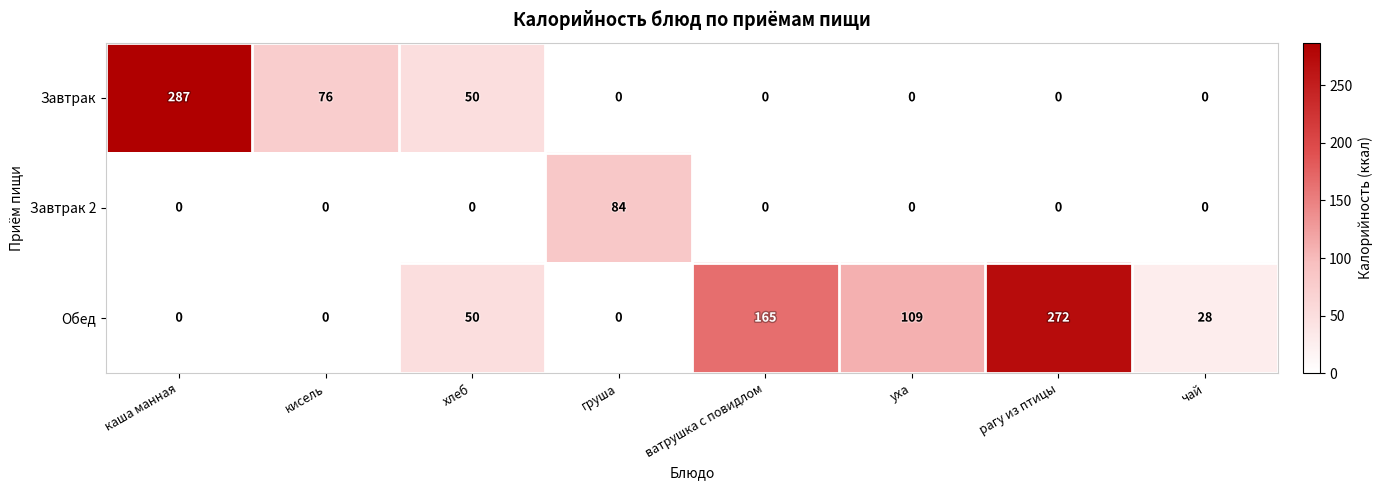

Rank the series by their average value, from highest to lowest.

Обед, Завтрак, Завтрак 2